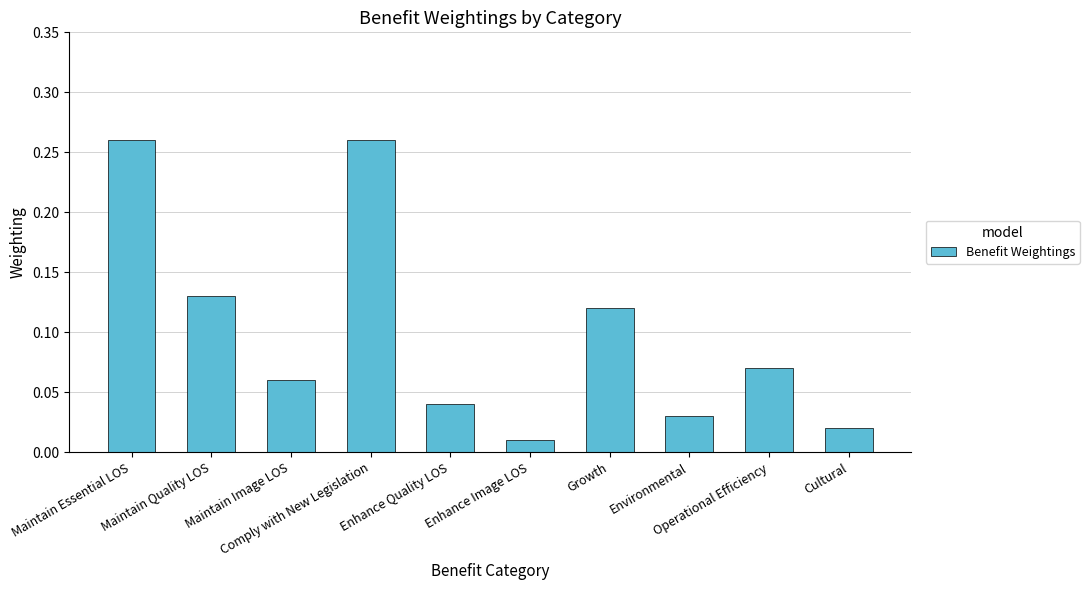

What is the sum of all values?

1.0